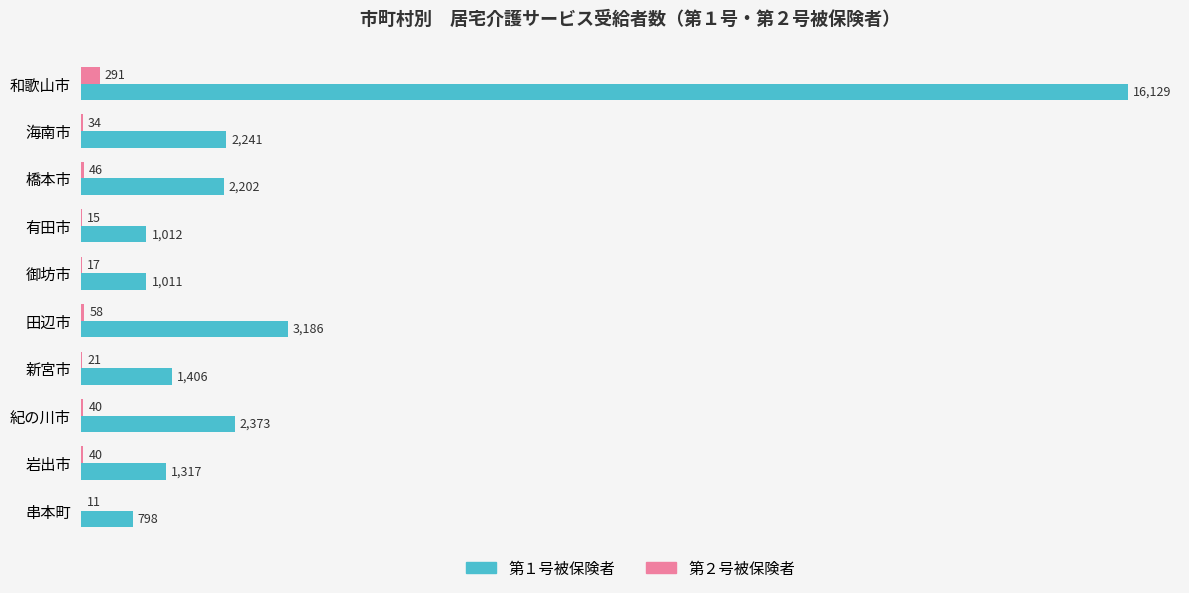

Which series has the largest total across all categories?

第１号被保険者